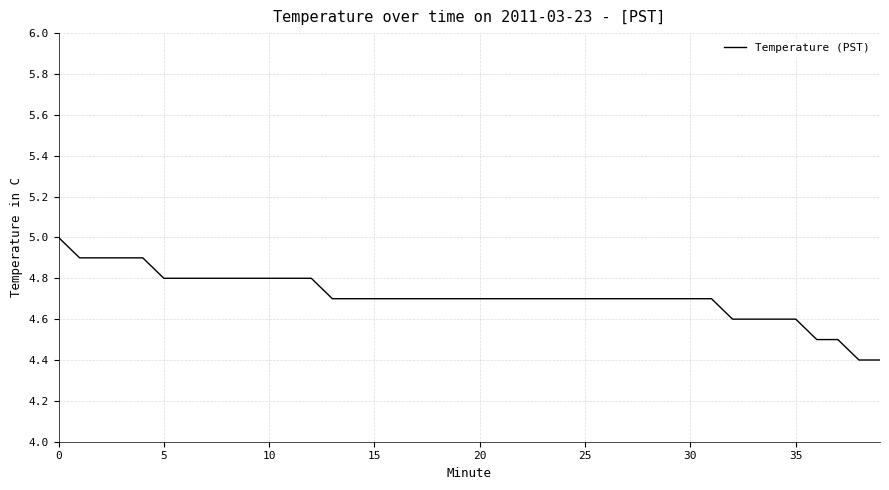

What is the minimum value shown in the chart?

4.4